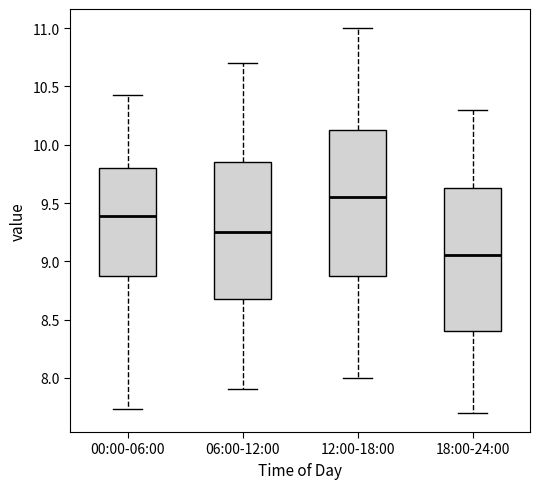

Which box has the lowest median line?

18:00-24:00